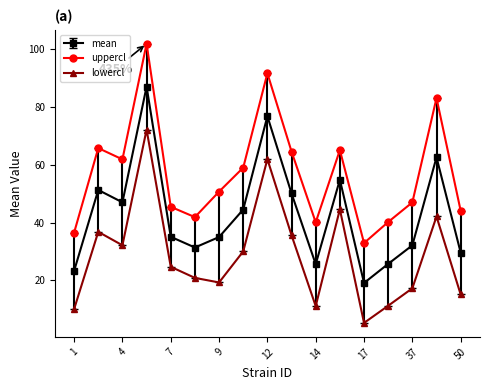

What is the minimum value shown in the chart?

5.2